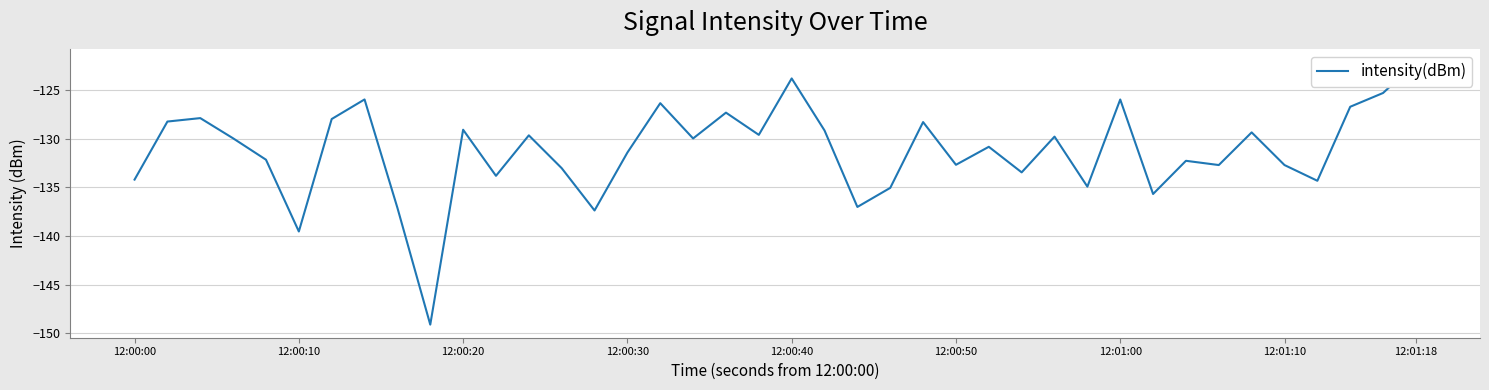

What is the average value?

-131.3